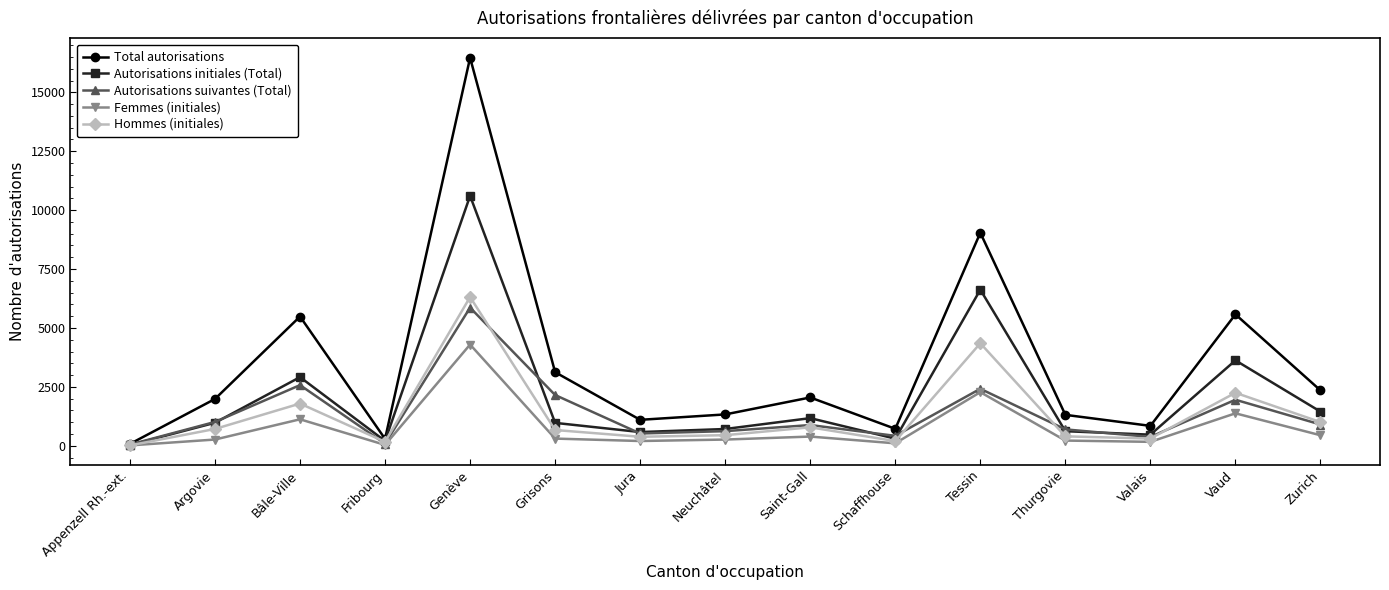

Which category has the highest value in the Autorisations suivantes (Total) series?

Genève